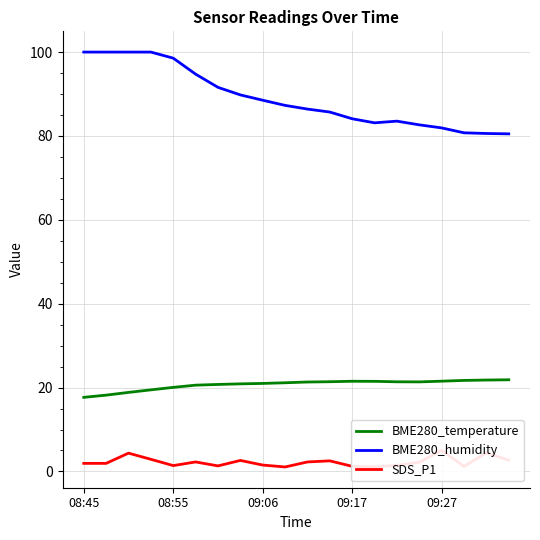

What is the minimum value for BME280_temperature?

17.7